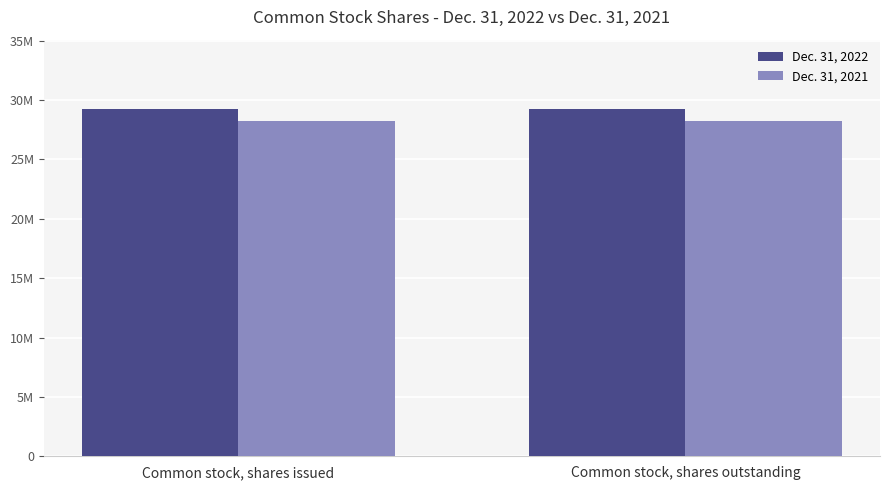

Which series changed the most between Common stock, shares issued and Common stock, shares outstanding?

Dec. 31, 2022